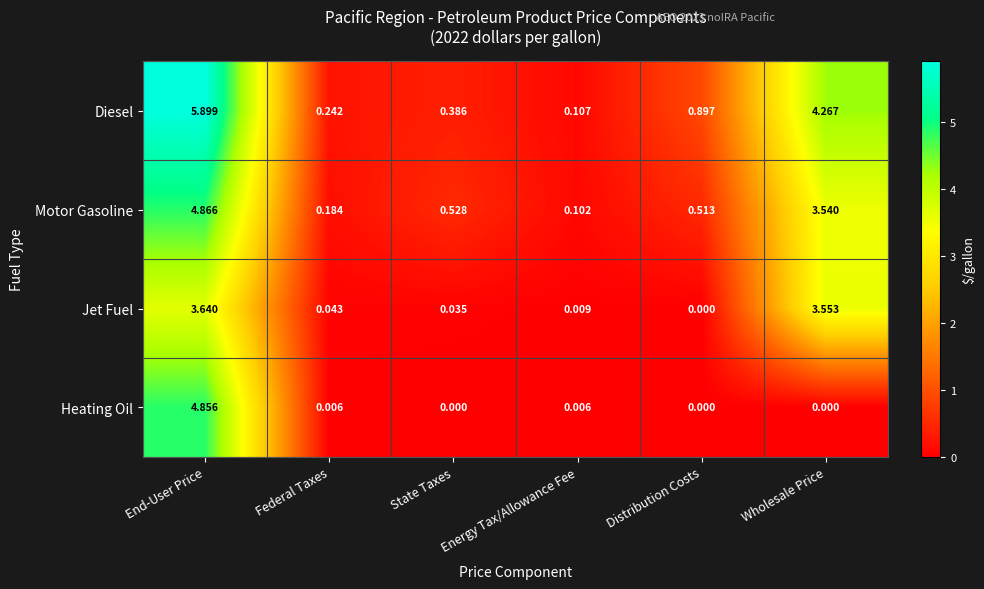

Which label corresponds to the largest value in the chart?

End-User Price